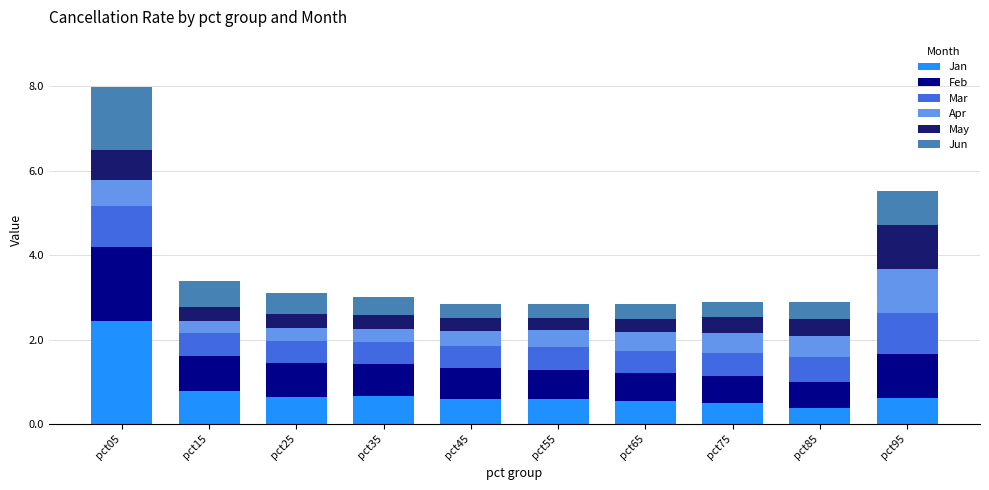

The value of Jan at pct55 is 0.2. True or false?

False